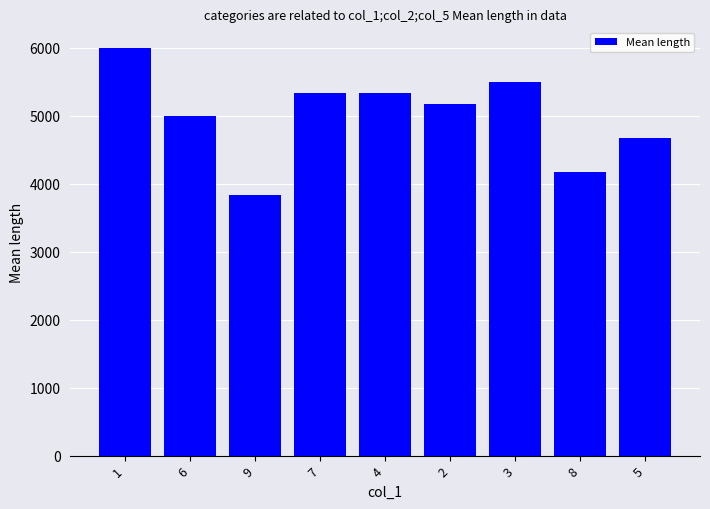

What is the label of the 5th bar from the right?

4